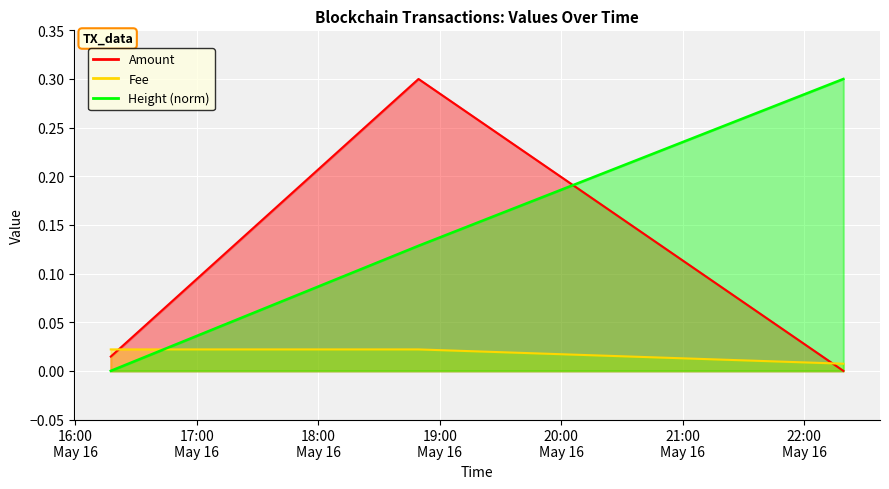

Rank the series by their maximum value, from highest to lowest.

Amount, Height, Fee